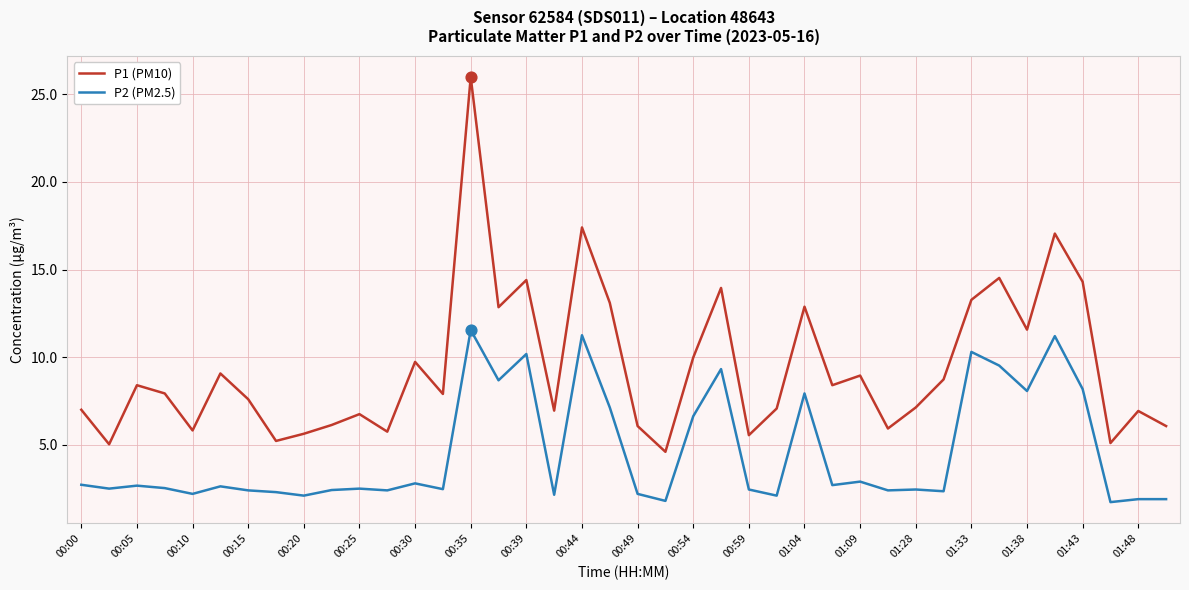

What are all the series names shown in the legend?

P1 (PM10), P2 (PM2.5)